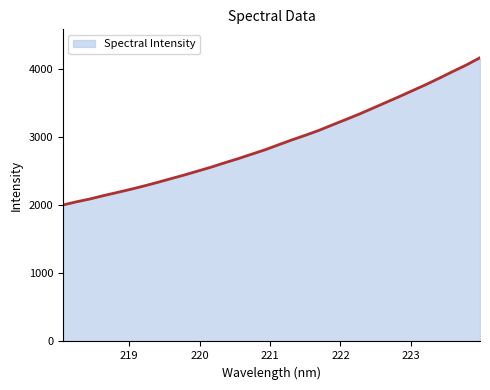

What is the minimum value shown in the chart?

2005.9